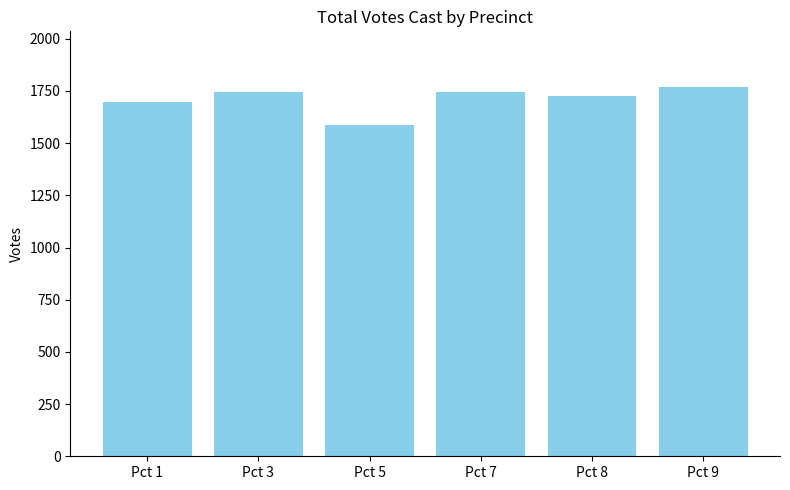

What is the average value?

1711